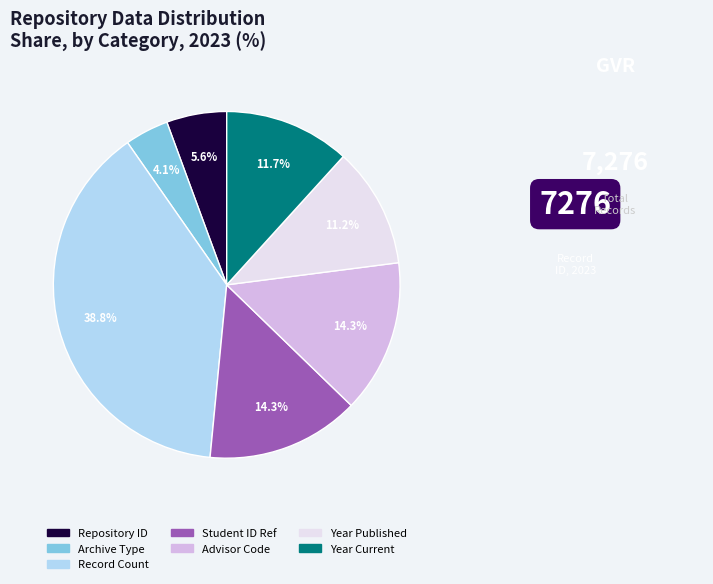

What is the total percentage of Repository ID and Record Count?

44.4%